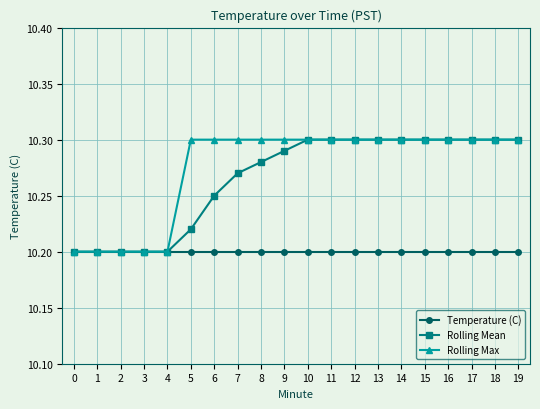

At how many categories does at least one series exceed 10?

20